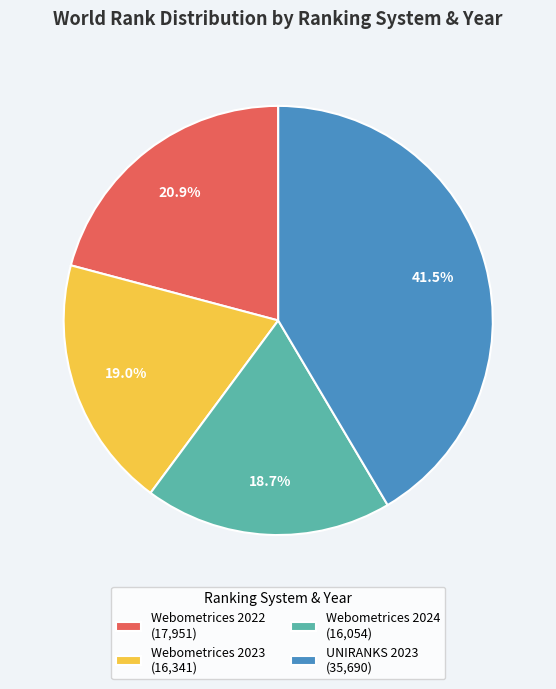

To the nearest percent, what percentage of the pie is Webometrices 2022?

21%